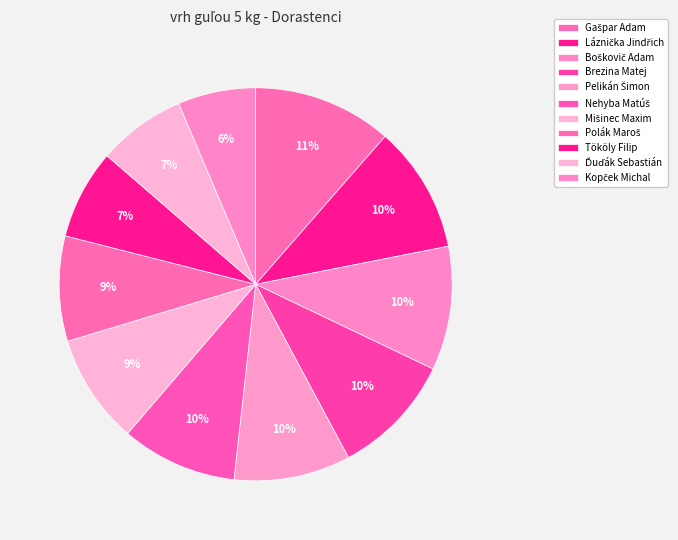

What percentage is the Mišinec Maxim slice, to the nearest percent?

9%